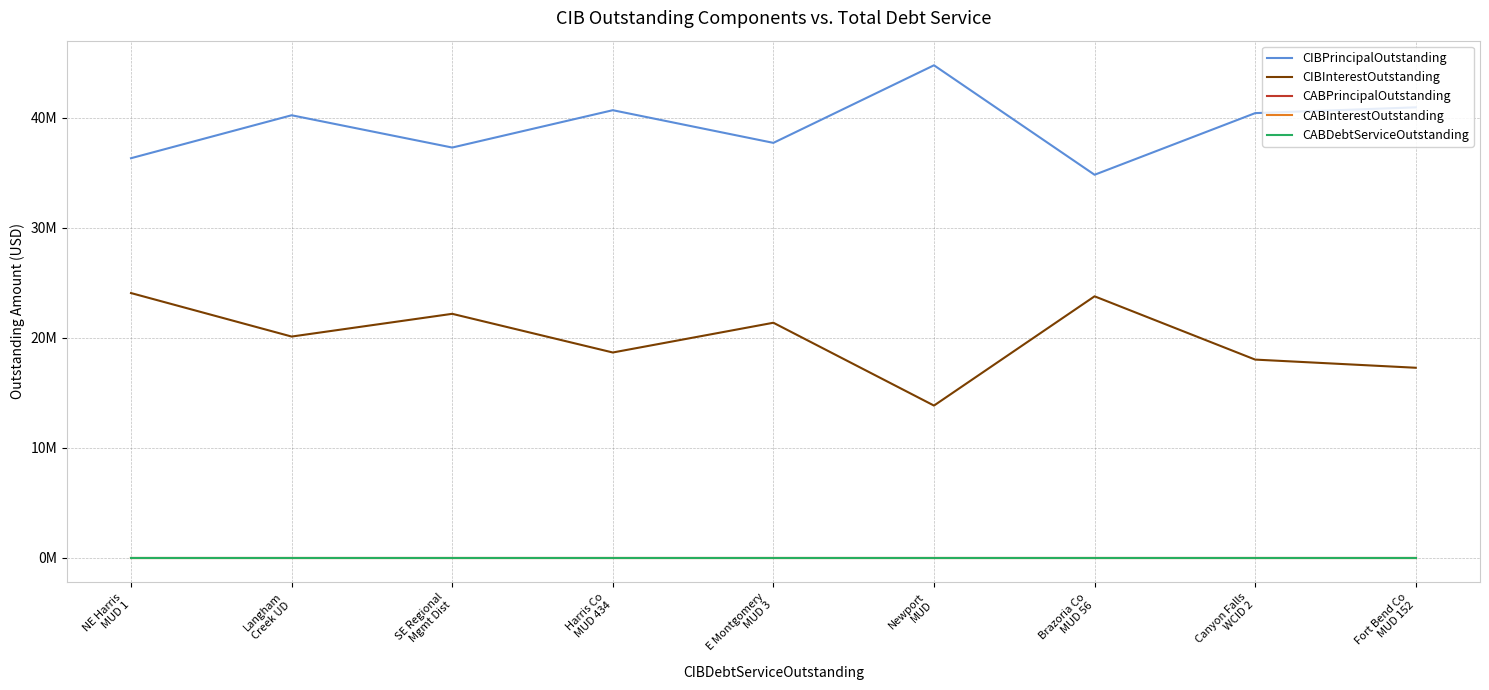

Rank the categories by CABInterestOutstanding value from lowest to highest.

NE Harris
MUD 1, Langham
Creek UD, SE Regional
Mgmt Dist, Harris Co
MUD 434, E Montgomery
MUD 3, Newport
MUD, Brazoria Co
MUD 56, Canyon Falls
WCID 2, Fort Bend Co
MUD 152